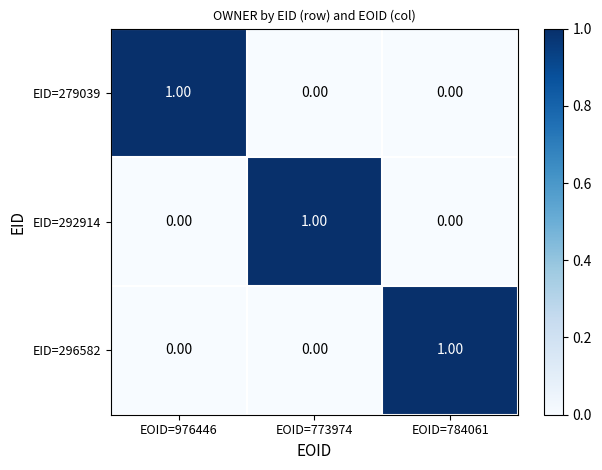

At how many categories does at least one series exceed 0?

3